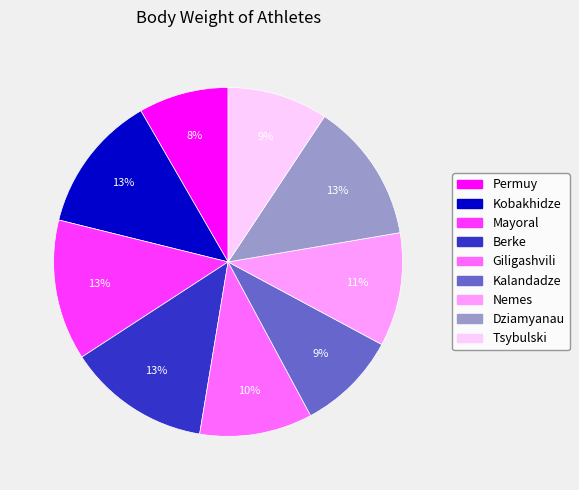

To the nearest percent, what is the average slice percentage?

11%